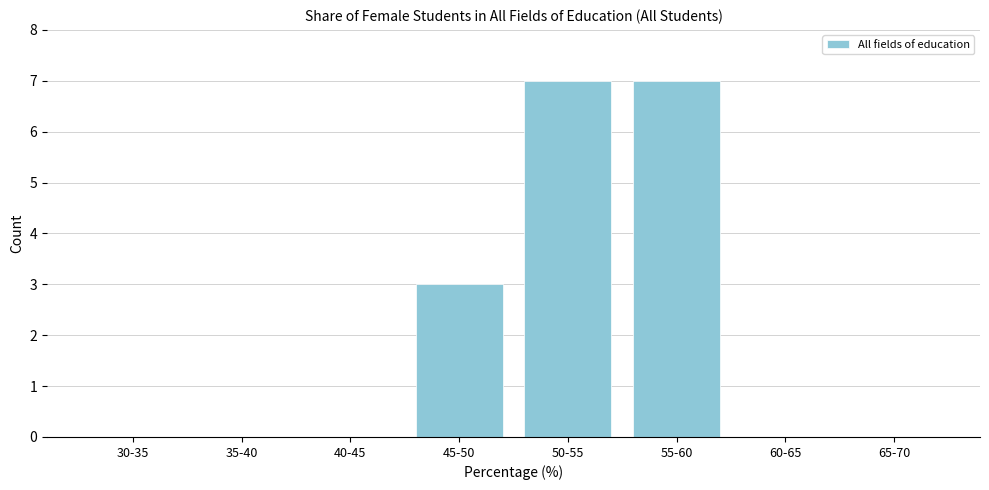

Reading left to right, extract all data points from this chart.

30-35=0	35-40=0	40-45=0	45-50=3	50-55=7	55-60=7	60-65=0	65-70=0